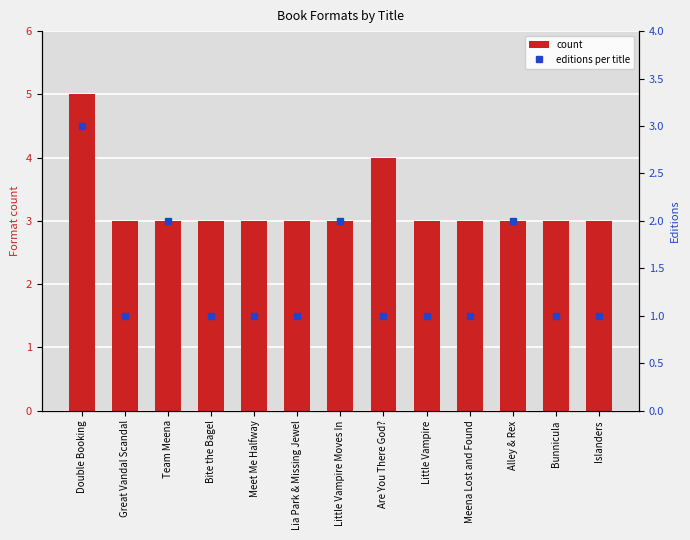

The count series shows 3 at Lia Park & Missing Jewel. True or false?

True